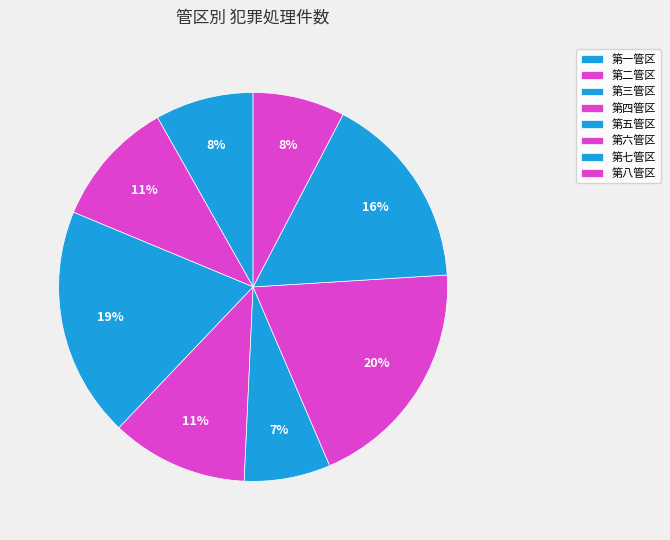

Between 第七管区 and 第六管区, which is larger?

第六管区